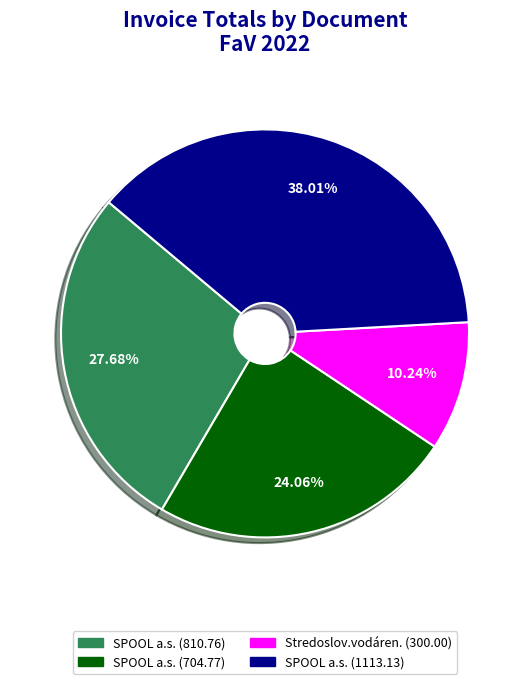

Is there any slice that represents more than half of the pie?

No